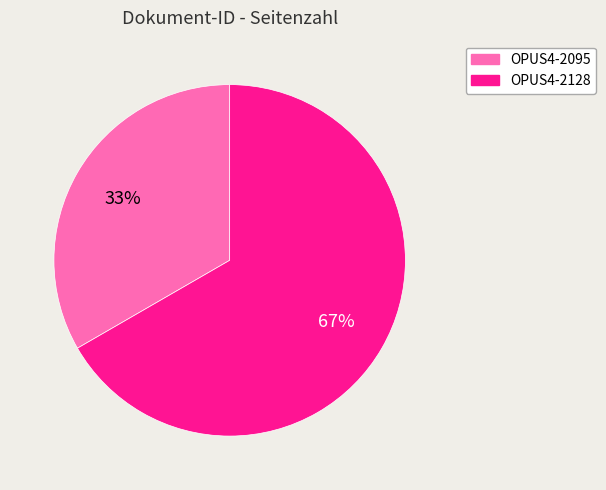

Which category accounts for the majority?

OPUS4-2128